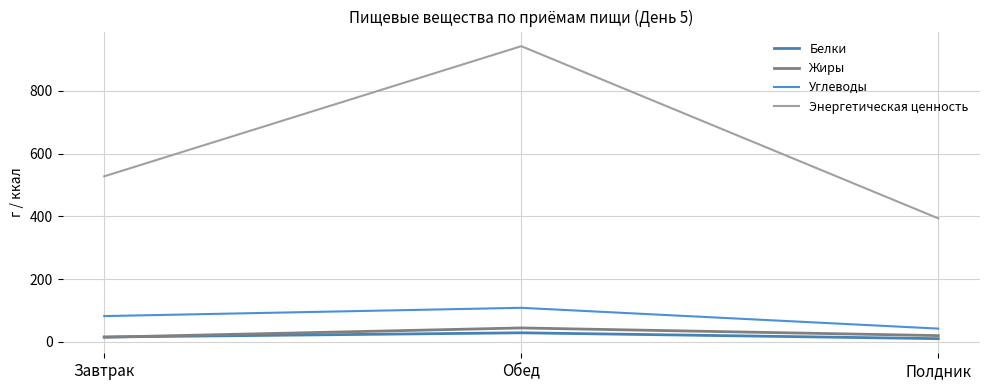

What is the difference between the highest and lowest values at Обед?

913.3